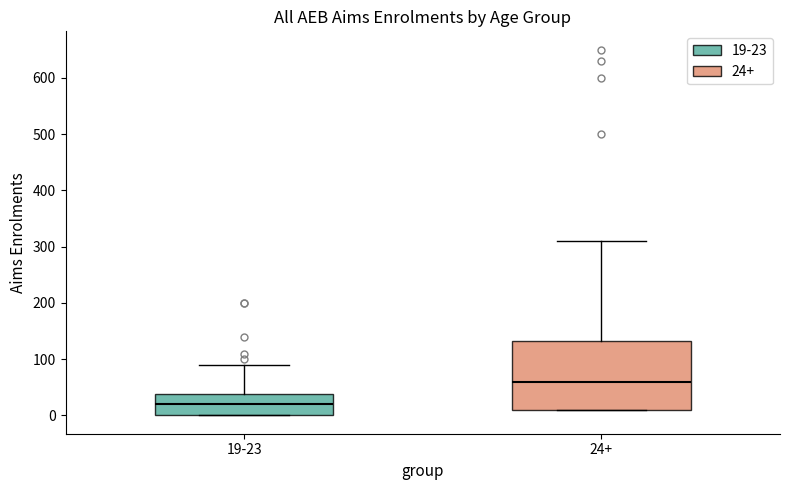

Which box's median line is the highest?

24+